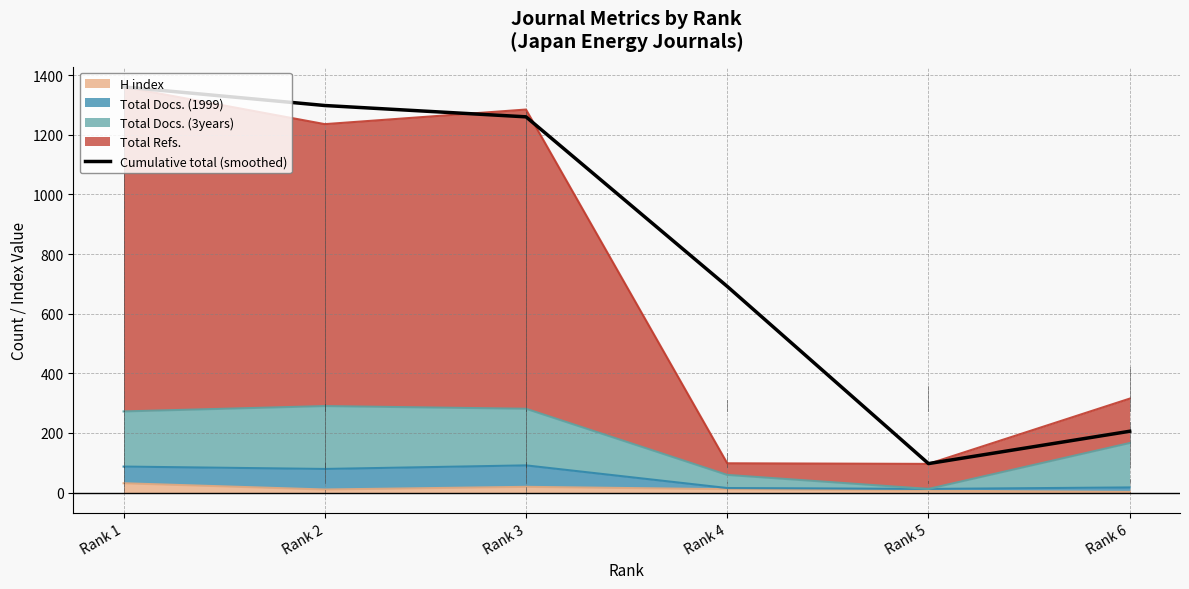

True or false: there are more than 1 points higher than both neighbors.

False